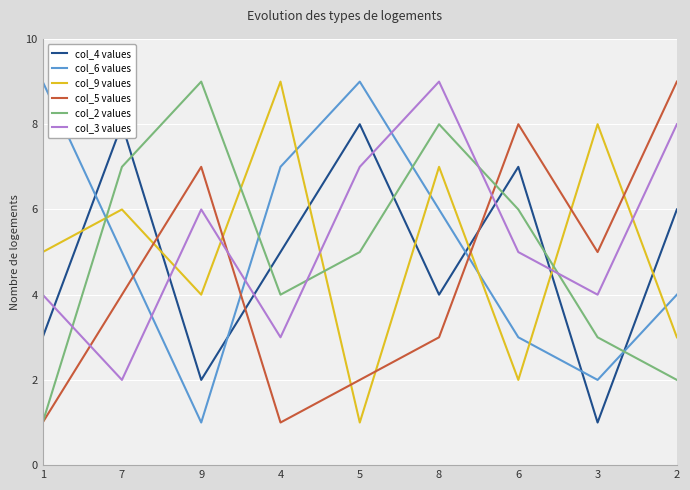

What position from the left is 9?

3